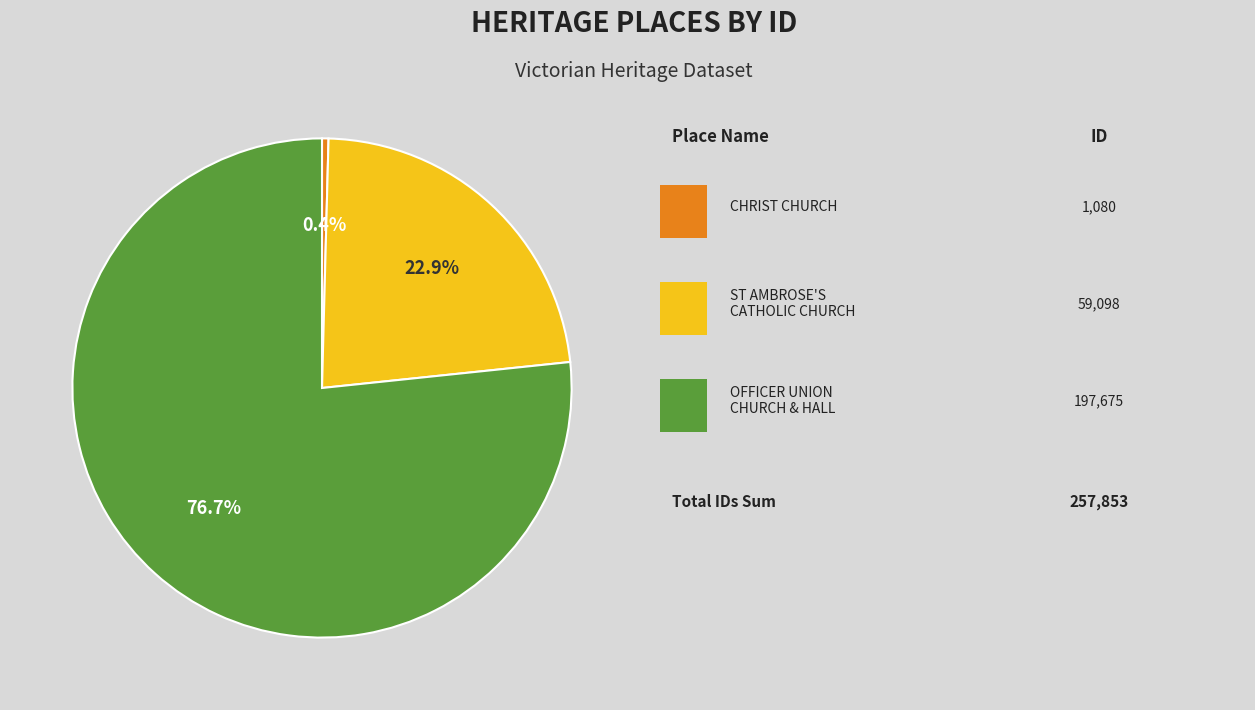

Is there any slice that represents more than half of the pie?

Yes